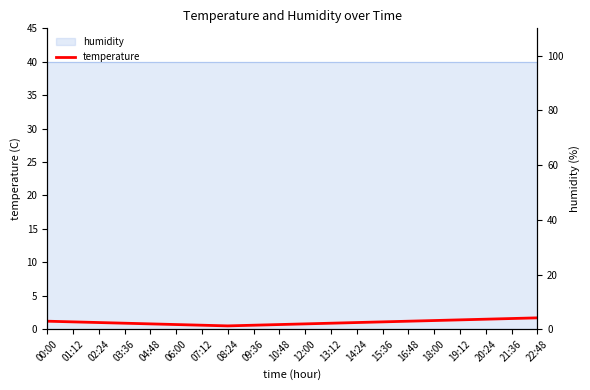

What is the label of the 5th point from the left?

04:48